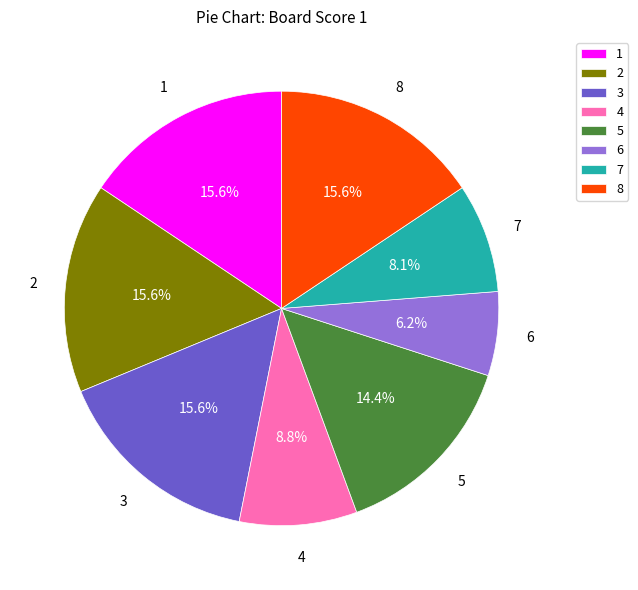

Combined, do 8 and 1 account for over 50%?

No